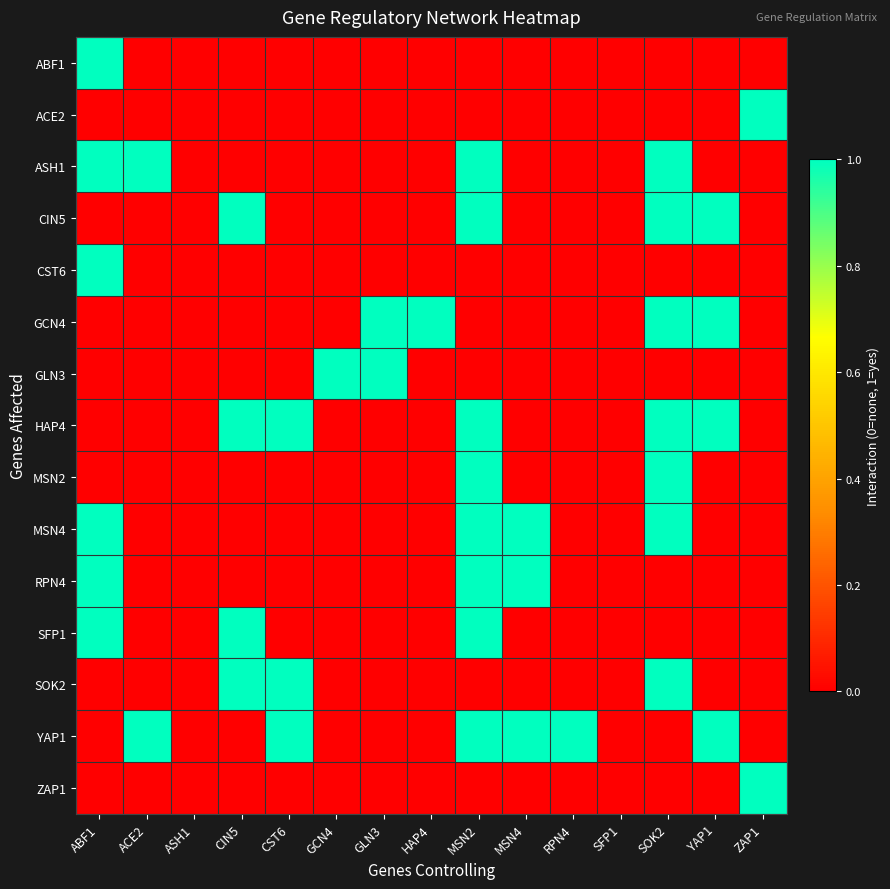

Rank the series by their maximum value, from lowest to highest.

ABF1, ACE2, ASH1, CIN5, CST6, GCN4, GLN3, HAP4, MSN2, MSN4, RPN4, SFP1, SOK2, YAP1, ZAP1